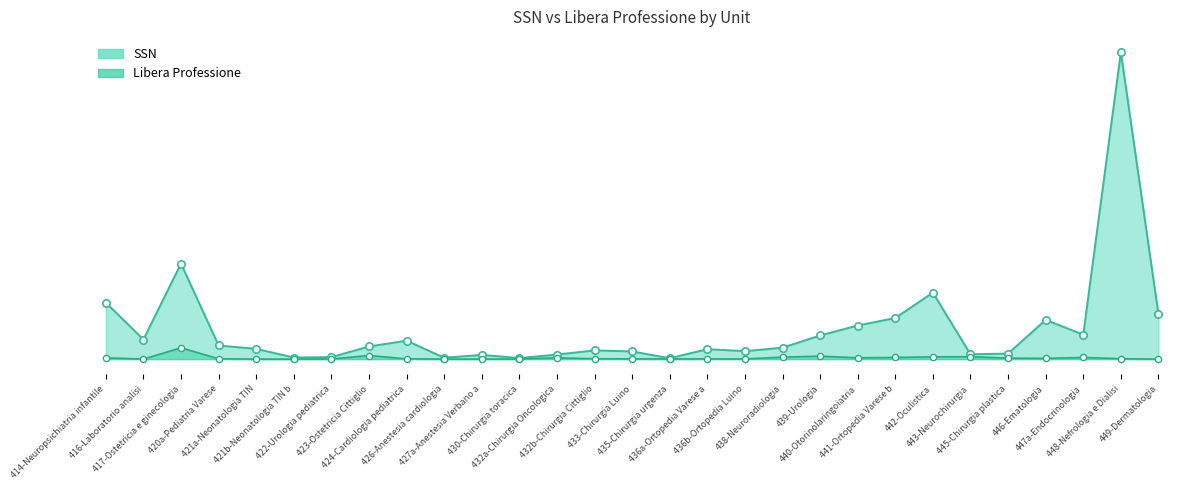

Which series contains the lowest Y value?

Libera Professione